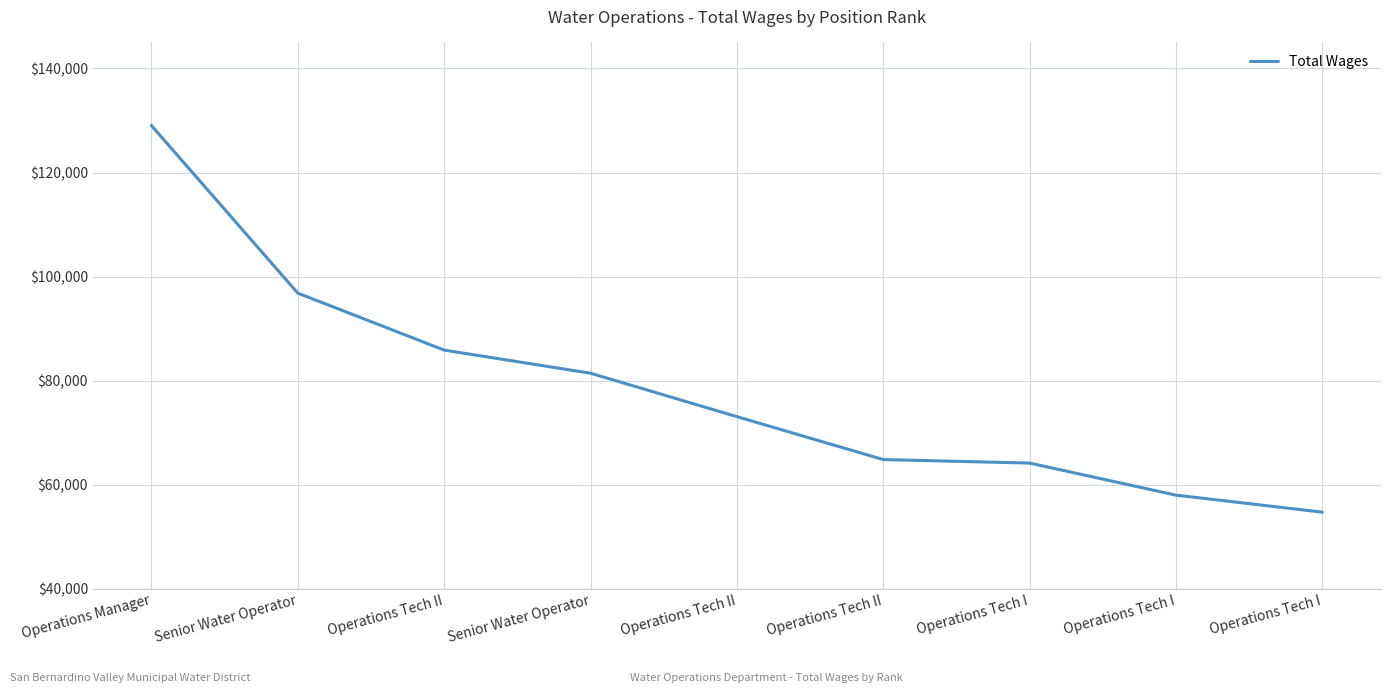

True or false: there are more than 1 points higher than both neighbors.

False